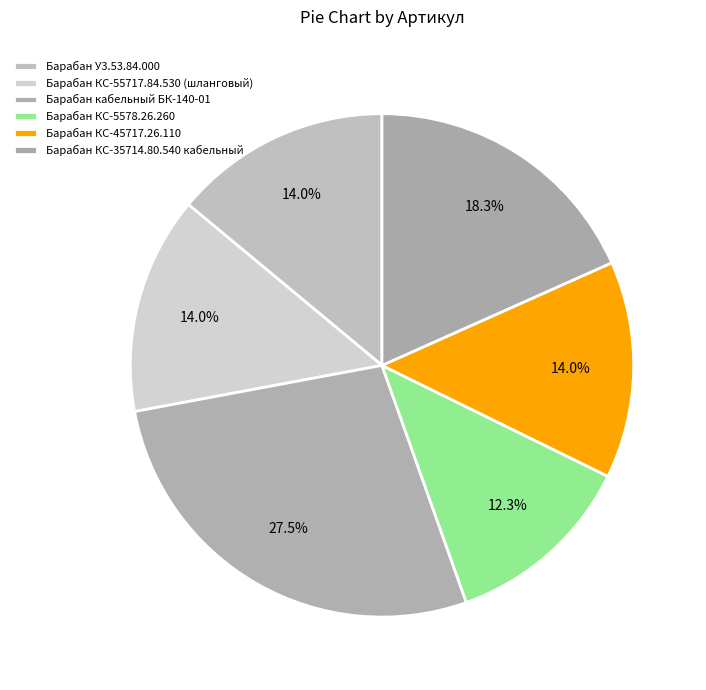

How many segments does this pie chart have?

6